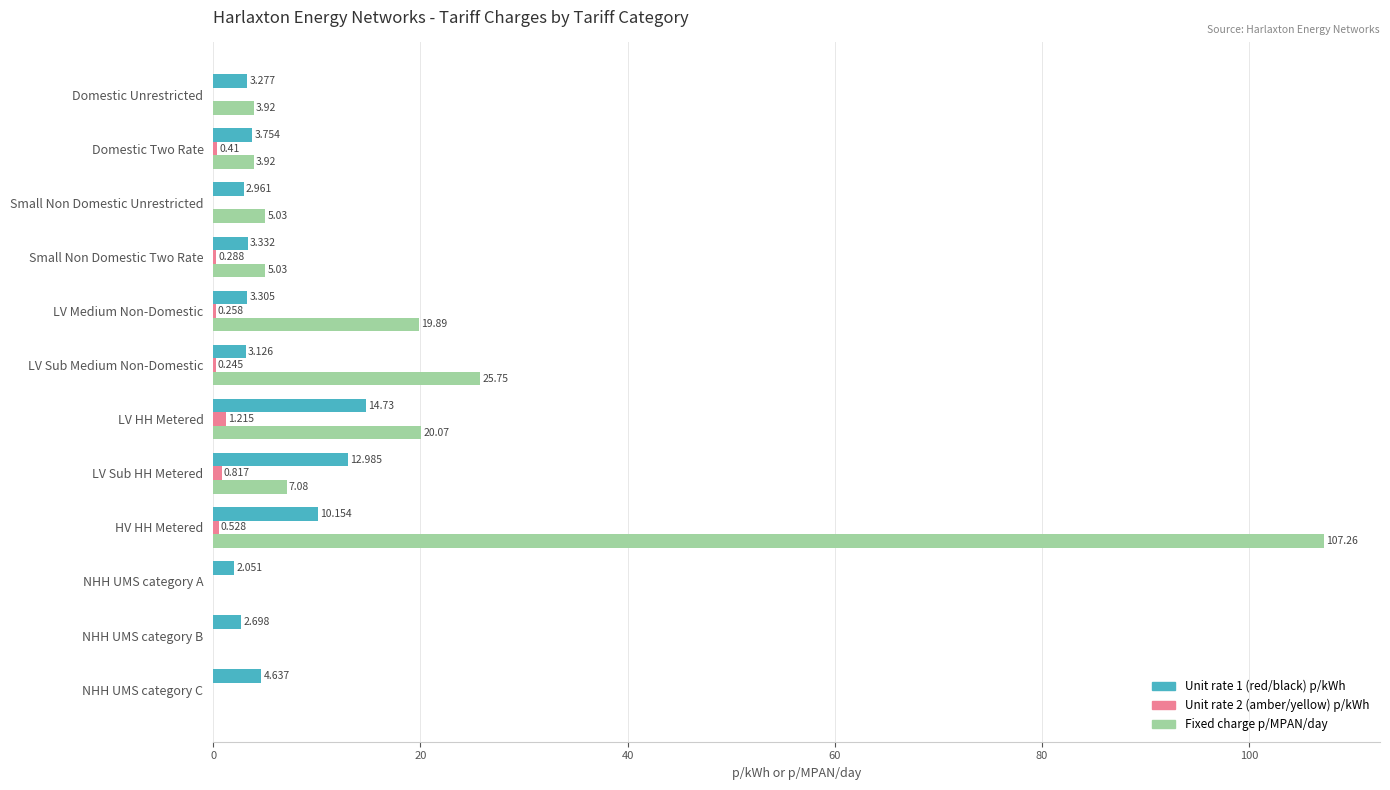

Is the value of Fixed charge p/MPAN/day at LV Medium Non-Domestic greater than the value of Unit rate 1 (red/black) p/kWh at LV Sub Medium Non-Domestic?

Yes